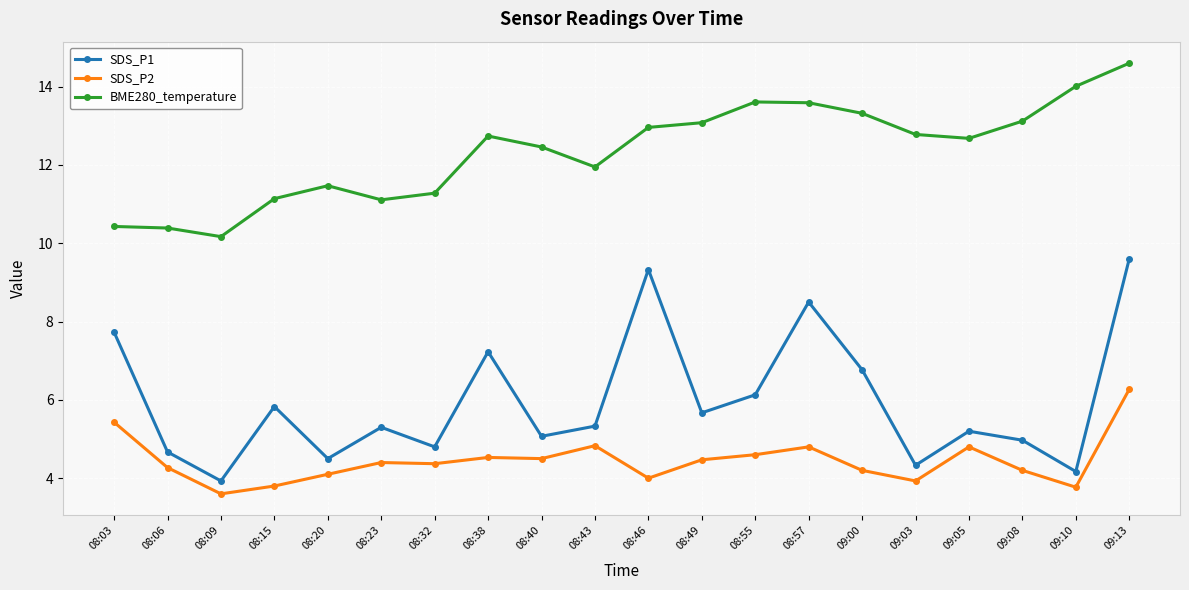

What is the sum of the SDS_P1 values at 08:32 and 08:46?

14.1